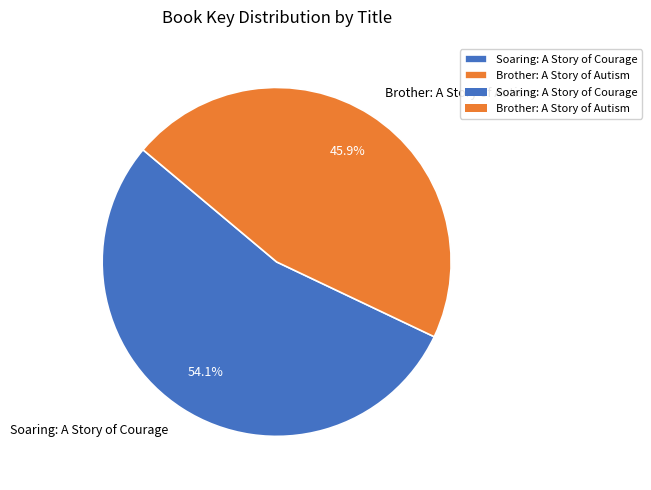

Does any single category account for the majority?

Yes